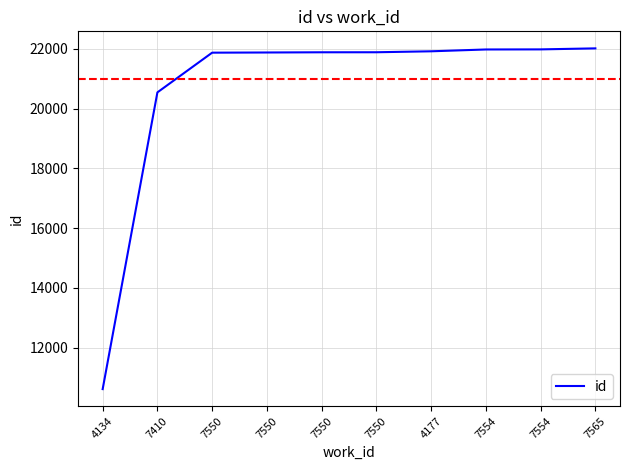

What is the sum of the values at 7554 and 7550?

43860